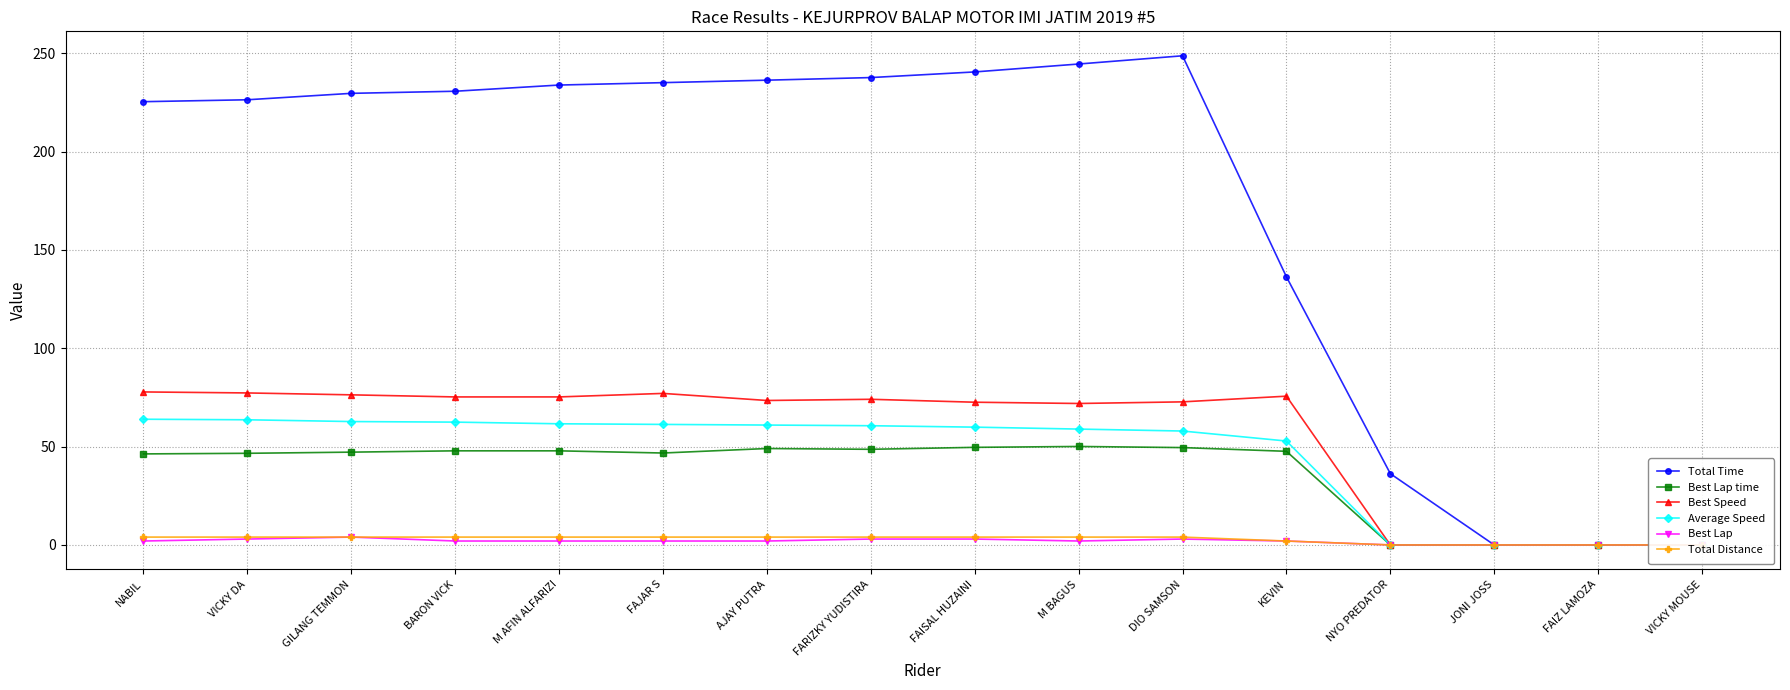

True or false: Total Distance and Average Speed cross at least once.

False